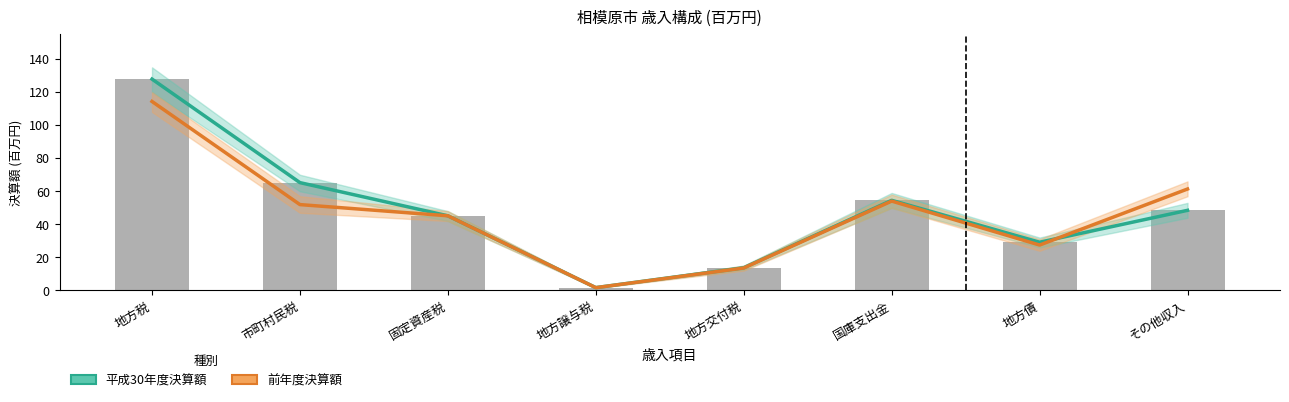

What is the total value across all series at 地方交付税?

27.3